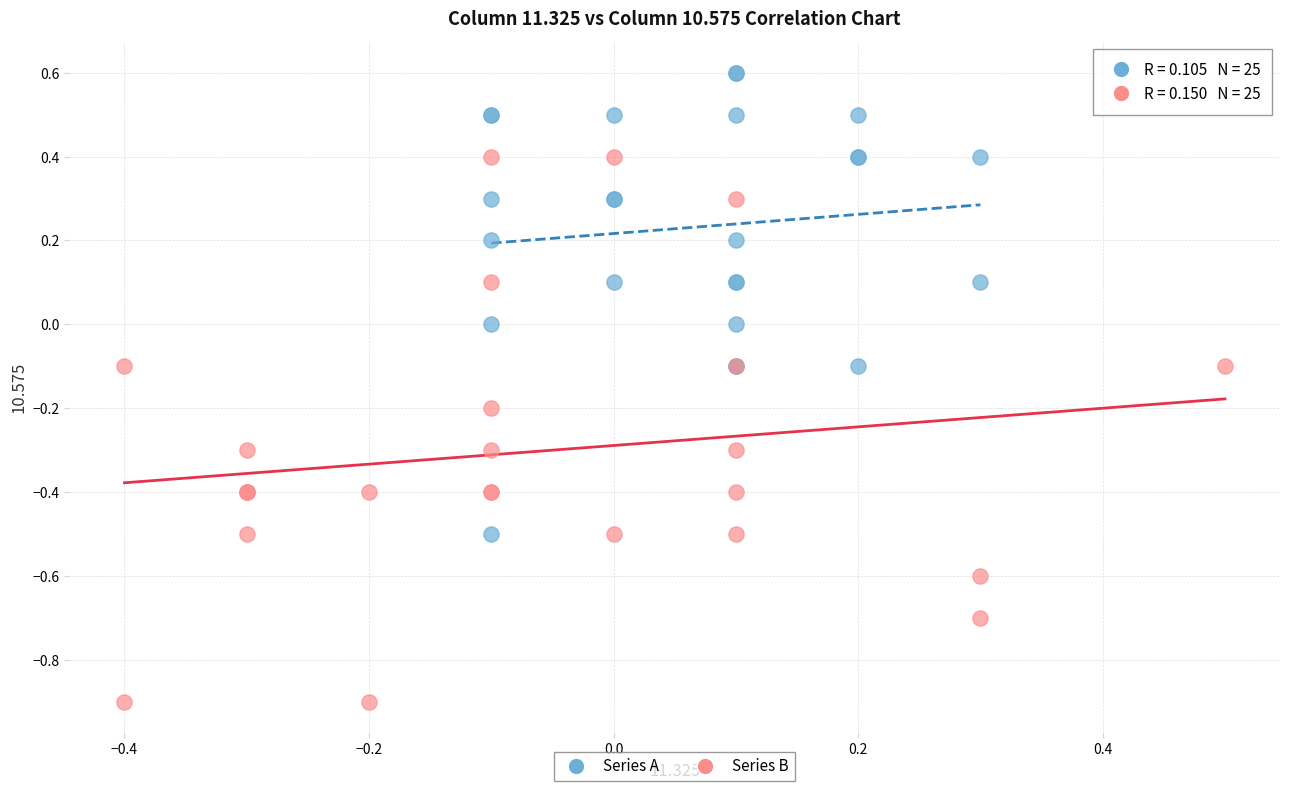

Which series reaches the minimum Y coordinate?

Series B